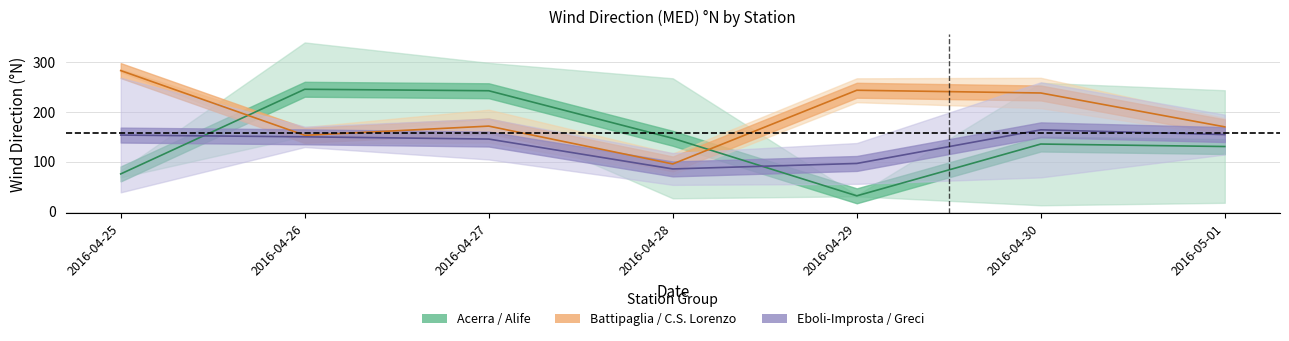

How many data points does each series have?

7